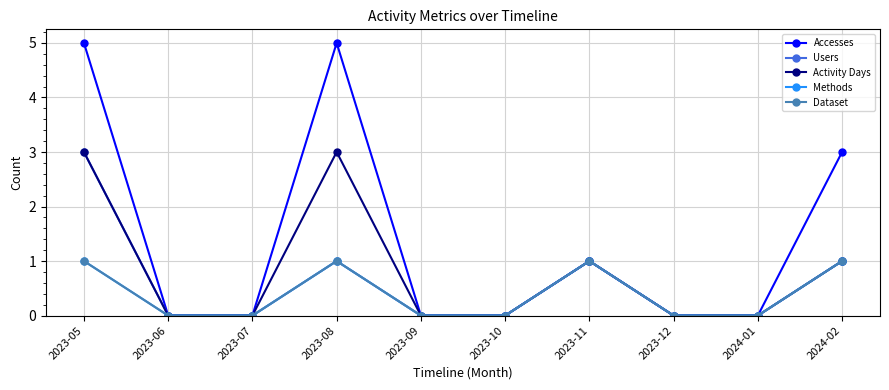

At which category is the sum across all series the highest?

2023-05